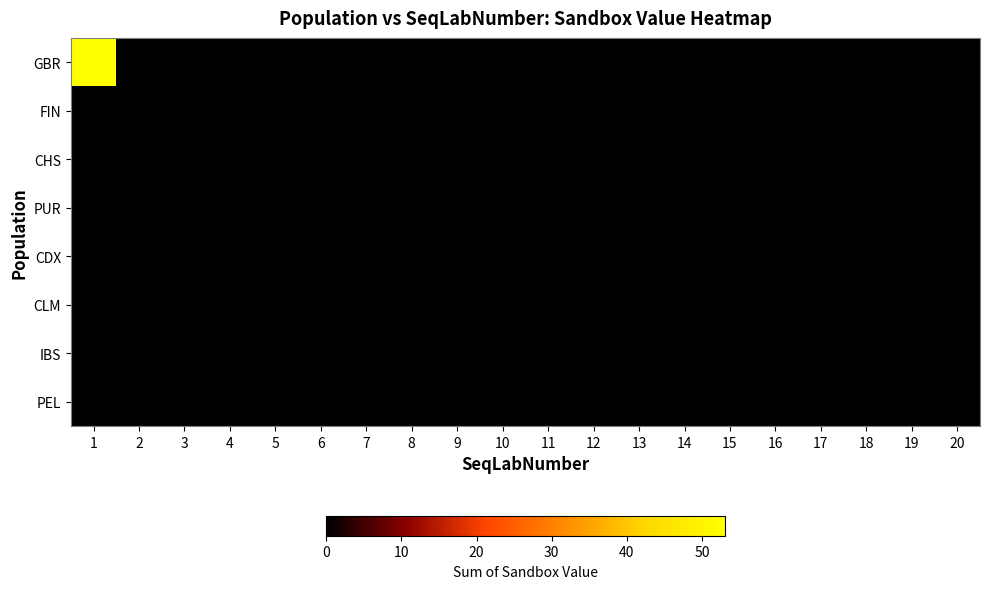

Reading left to right, transcribe all the data shown in this chart.

GBR: 1=53	2=0	3=0	4=0	5=0	6=0	7=0	8=0	9=0	10=0	11=0	12=0	13=0	14=0	15=0	16=0	17=0	18=0	19=0	20=0
FIN: 1=0	2=0	3=0	4=0	5=0	6=0	7=0	8=0	9=0	10=0	11=0	12=0	13=0	14=0	15=0	16=0	17=0	18=0	19=0	20=0
CHS: 1=0	2=0	3=0	4=0	5=0	6=0	7=0	8=0	9=0	10=0	11=0	12=0	13=0	14=0	15=0	16=0	17=0	18=0	19=0	20=0
PUR: 1=0	2=0	3=0	4=0	5=0	6=0	7=0	8=0	9=0	10=0	11=0	12=0	13=0	14=0	15=0	16=0	17=0	18=0	19=0	20=0
CDX: 1=0	2=0	3=0	4=0	5=0	6=0	7=0	8=0	9=0	10=0	11=0	12=0	13=0	14=0	15=0	16=0	17=0	18=0	19=0	20=0
CLM: 1=0	2=0	3=0	4=0	5=0	6=0	7=0	8=0	9=0	10=0	11=0	12=0	13=0	14=0	15=0	16=0	17=0	18=0	19=0	20=0
IBS: 1=0	2=0	3=0	4=0	5=0	6=0	7=0	8=0	9=0	10=0	11=0	12=0	13=0	14=0	15=0	16=0	17=0	18=0	19=0	20=0
PEL: 1=0	2=0	3=0	4=0	5=0	6=0	7=0	8=0	9=0	10=0	11=0	12=0	13=0	14=0	15=0	16=0	17=0	18=0	19=0	20=0